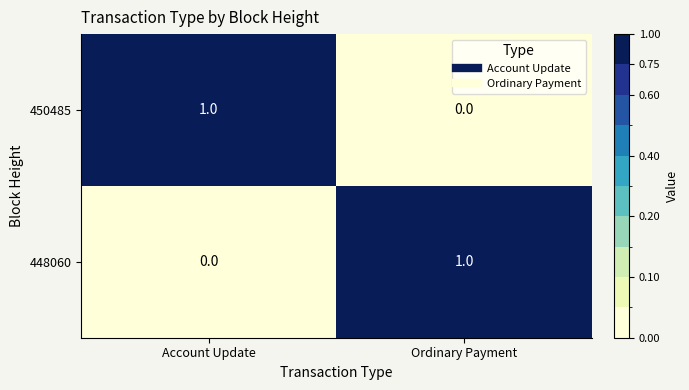

Rank the series at Ordinary Payment from lowest to highest value.

450485, 448060